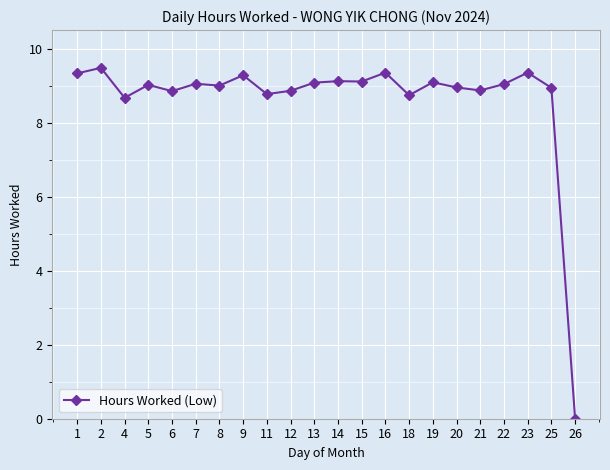

What is the difference between the second highest and second lowest values?

0.7